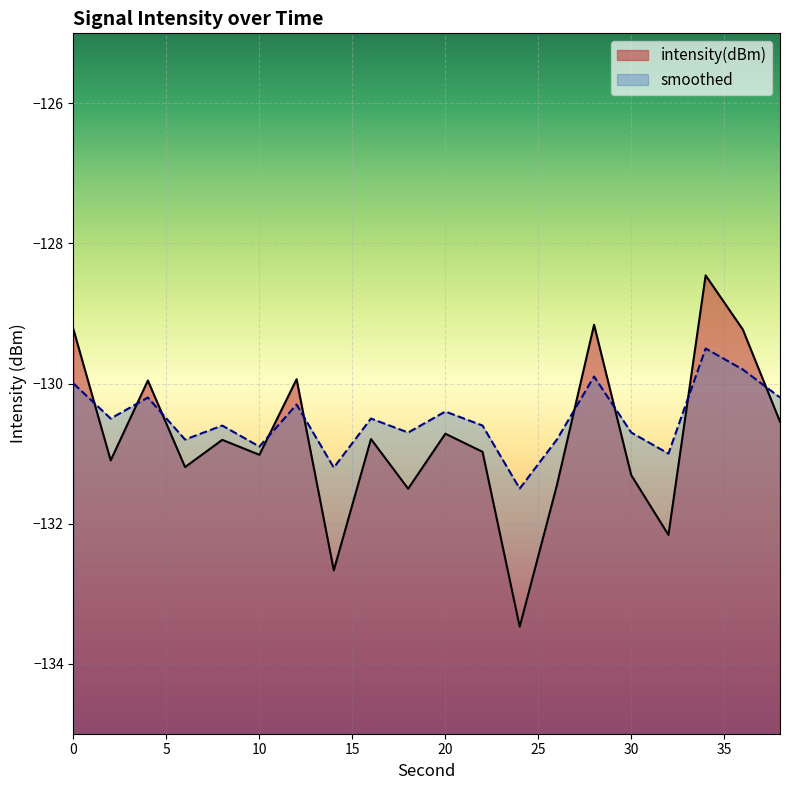

Read the intensity(dBm) value at 18.

-131.5